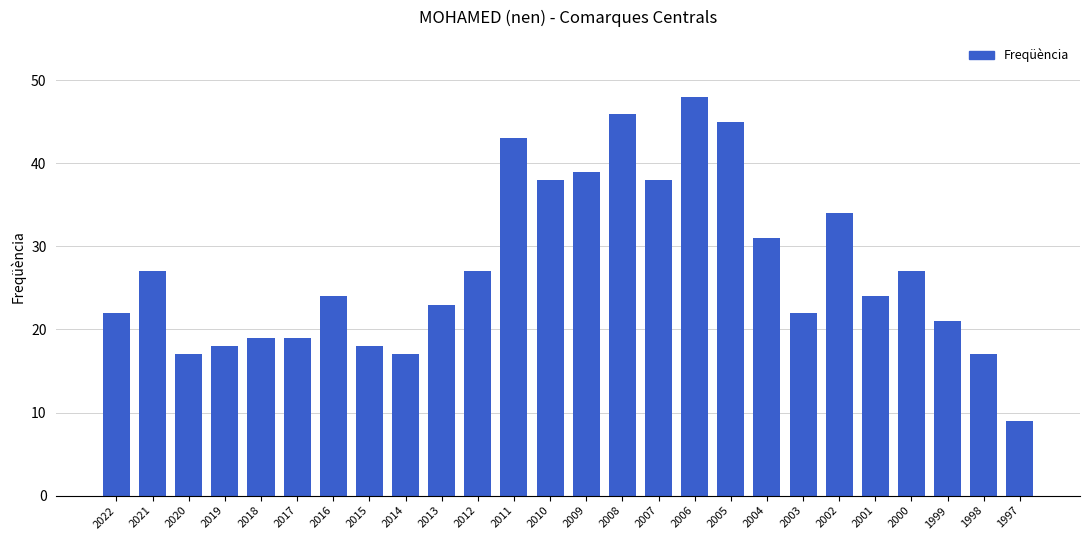

At which category does the chart reach its peak across all series?

2006